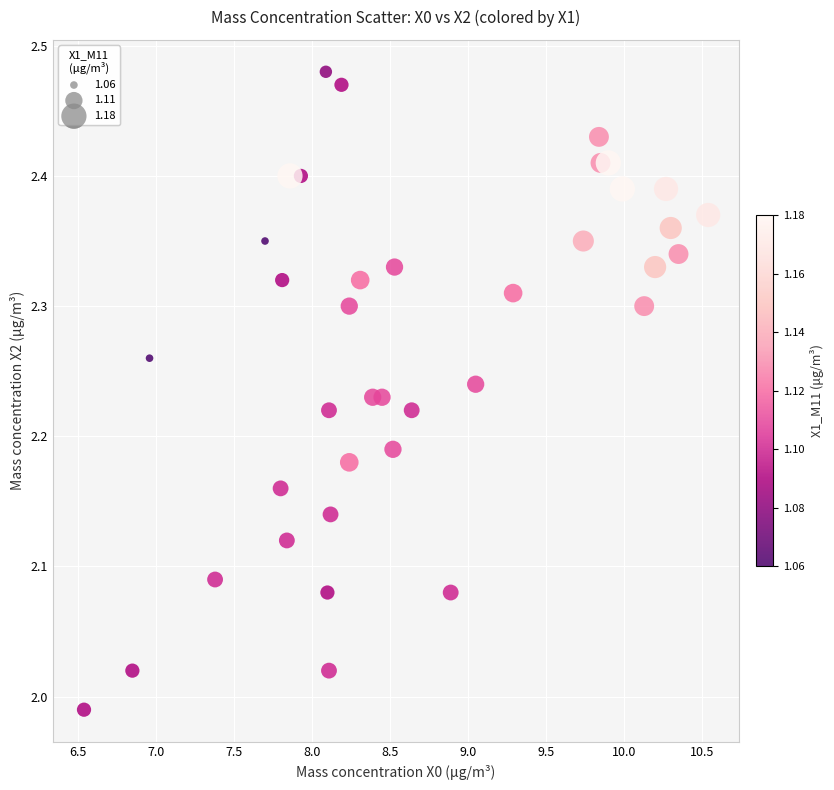

What is the range of Y values (max minus min)?

0.5